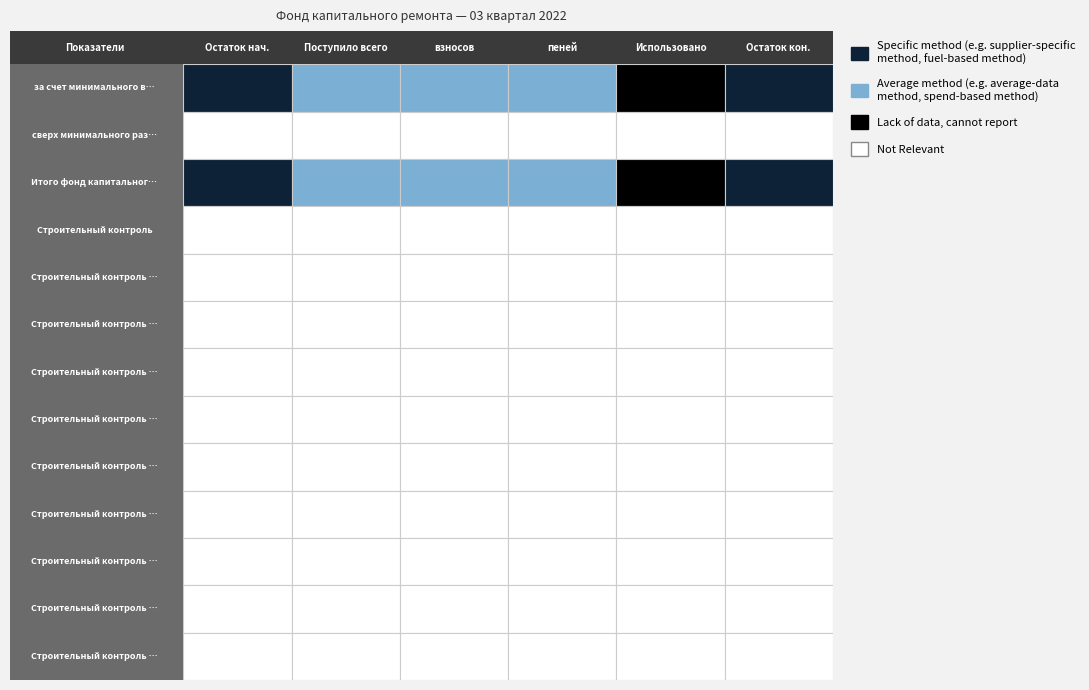

Reading right to left, what are all the values shown in this chart?

за счет минимального взноса: 5=3943.4	4=0.0	3=1.1	2=241.3	1=242.4	0=3701.0
сверх минимального размера взноса: 5=0.0	4=0.0	3=0.0	2=0.0	1=0.0	0=0.0
Итого фонд капитального ремонта: 5=3943.4	4=0.0	3=1.1	2=241.3	1=242.4	0=3701.0
Строительный контроль: 5=0.0	4=0.0	3=0.0	2=0.0	1=0.0	0=0.0
Строительный контроль теплоснабжения: 5=0.0	4=0.0	3=0.0	2=0.0	1=0.0	0=0.0
Строительный контроль водоотведения: 5=0.0	4=0.0	3=0.0	2=0.0	1=0.0	0=0.0
Строительный контроль водоснабжения (ХВ): 5=0.0	4=0.0	3=0.0	2=0.0	1=0.0	0=0.0
Строительный контроль электроснабжения: 5=0.0	4=0.0	3=0.0	2=0.0	1=0.0	0=0.0
Строительный контроль подвальных помещений: 5=0.0	4=0.0	3=0.0	2=0.0	1=0.0	0=0.0
Строительный контроль приборов учета тепла: 5=0.0	4=0.0	3=0.0	2=0.0	1=0.0	0=0.0
Строительный контроль крыши: 5=0.0	4=0.0	3=0.0	2=0.0	1=0.0	0=0.0
Строительный контроль фундамента: 5=0.0	4=0.0	3=0.0	2=0.0	1=0.0	0=0.0
Строительный контроль водоснабжения (ГВ): 5=0.0	4=0.0	3=0.0	2=0.0	1=0.0	0=0.0